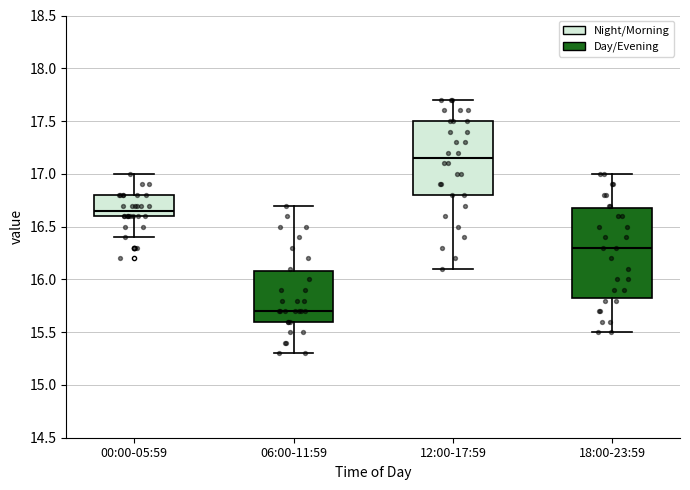

Comparing the boxes themselves (not the whiskers), which one is the tallest?

18:00-23:59